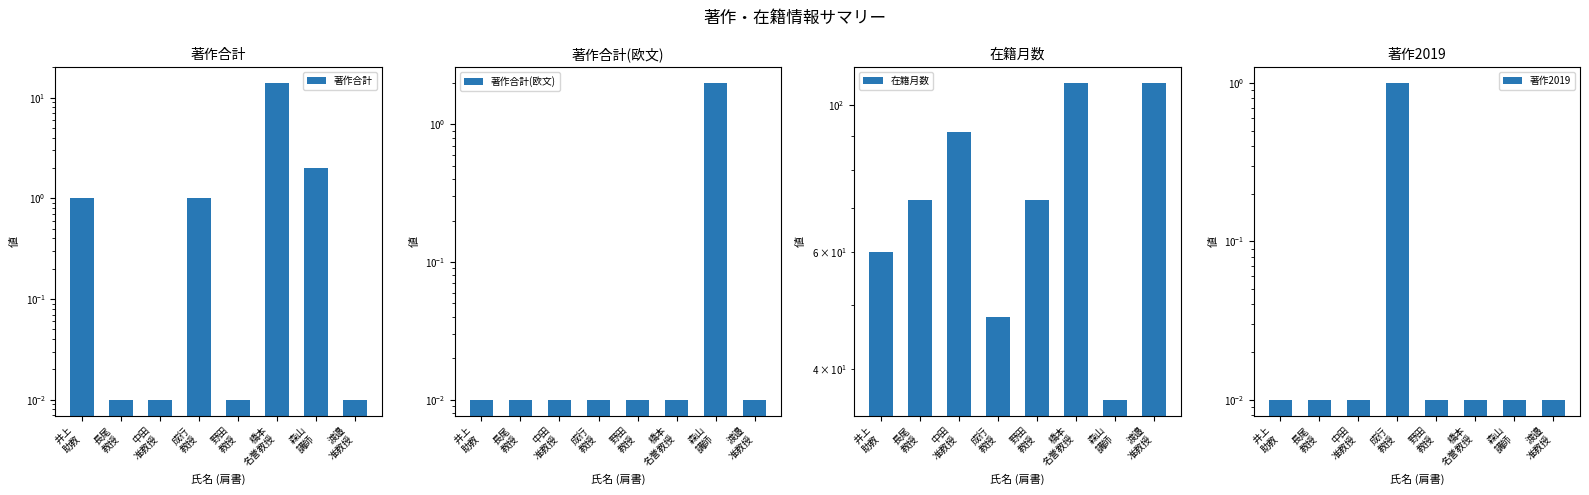

Which series changed the most between 橋本
名誉教授 and 森山
講師?

在籍月数